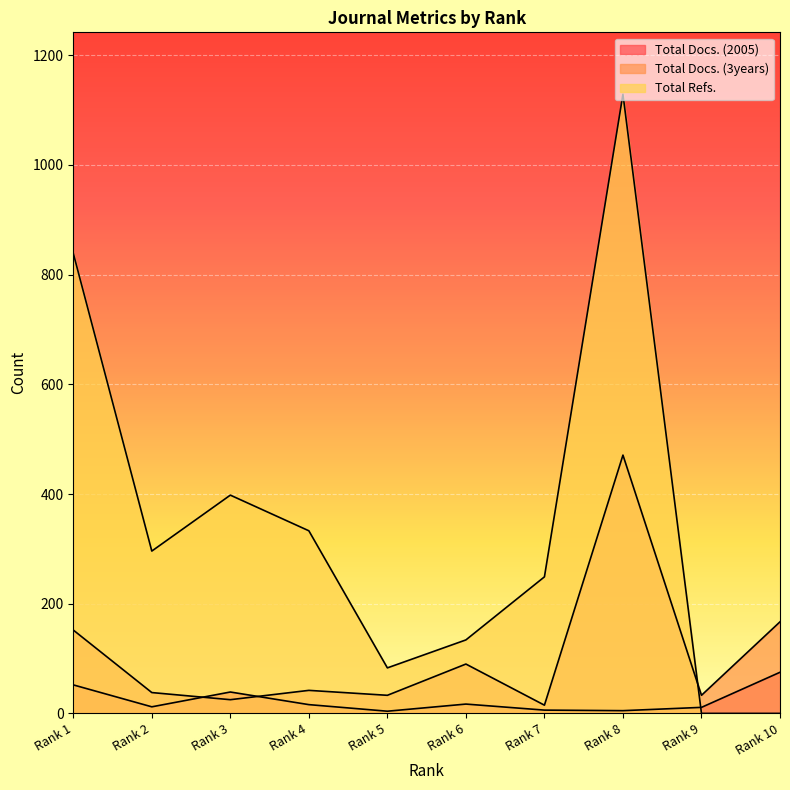

Rank the series at Rank 2 from lowest to highest value.

Total Docs. (2005), Total Docs. (3years), Total Refs.